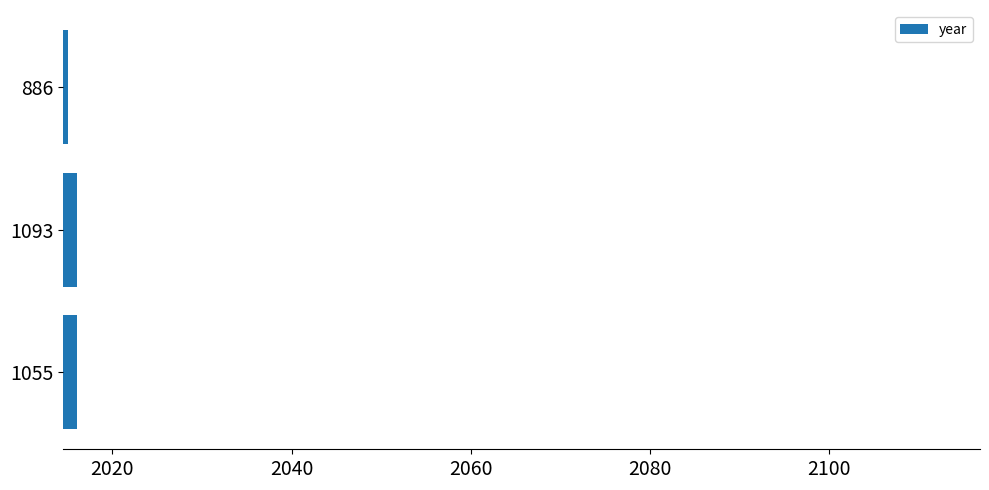

How many distinct data groups are displayed?

1